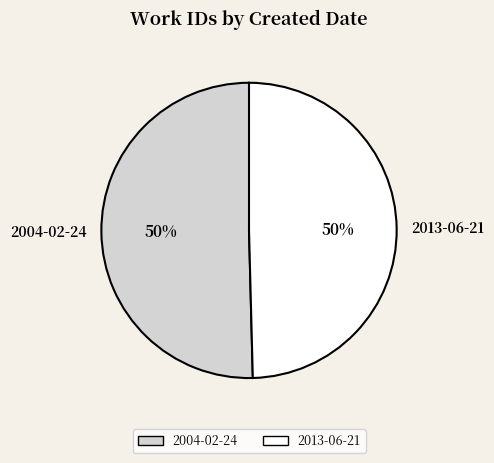

Is the sum of 2013-06-21 and 2004-02-24 greater than half?

Yes